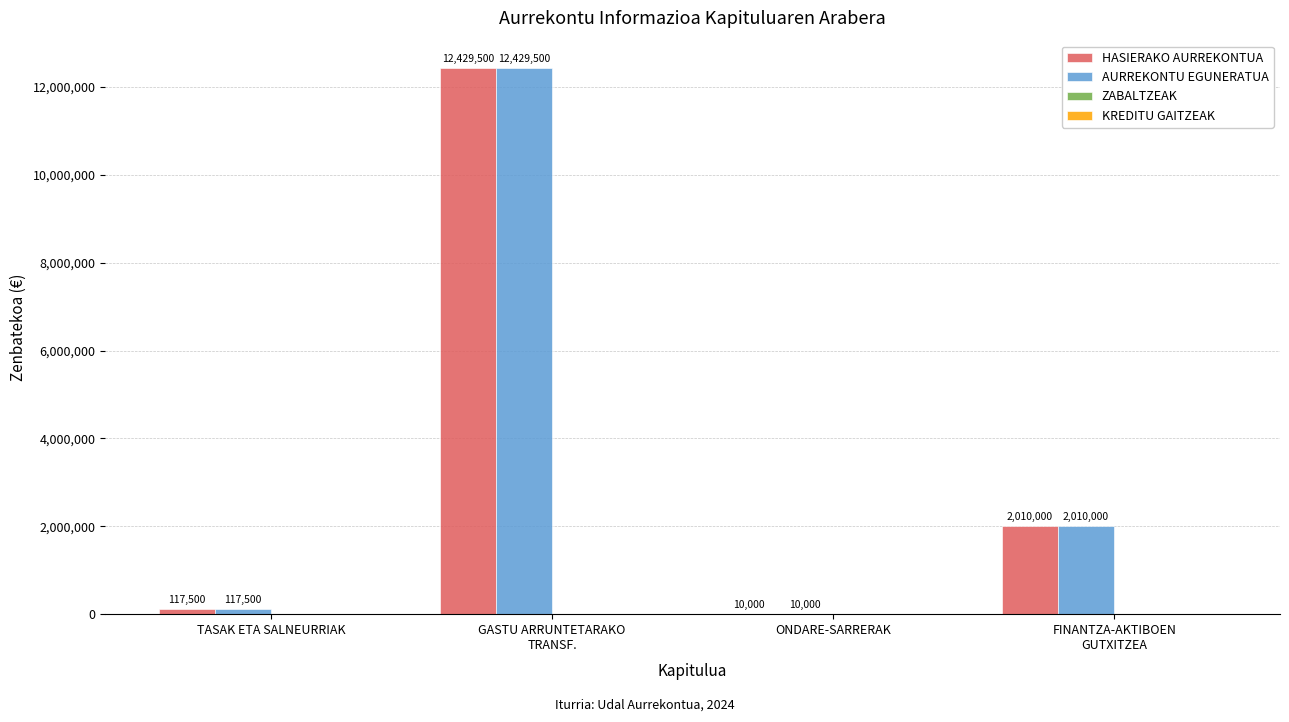

What is the sum of the HASIERAKO AURREKONTUA values at TASAK ETA SALNEURRIAK and FINANTZA-AKTIBOEN
GUTXITZEA?

2127500